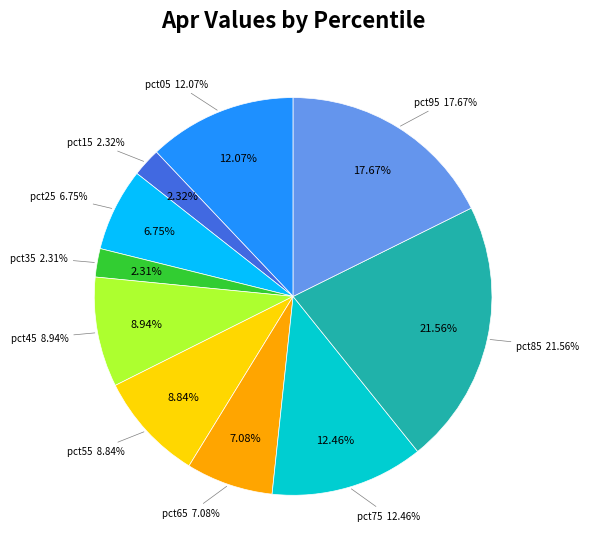

To the nearest percent, what is the difference between the largest and smallest slice percentages?

19%